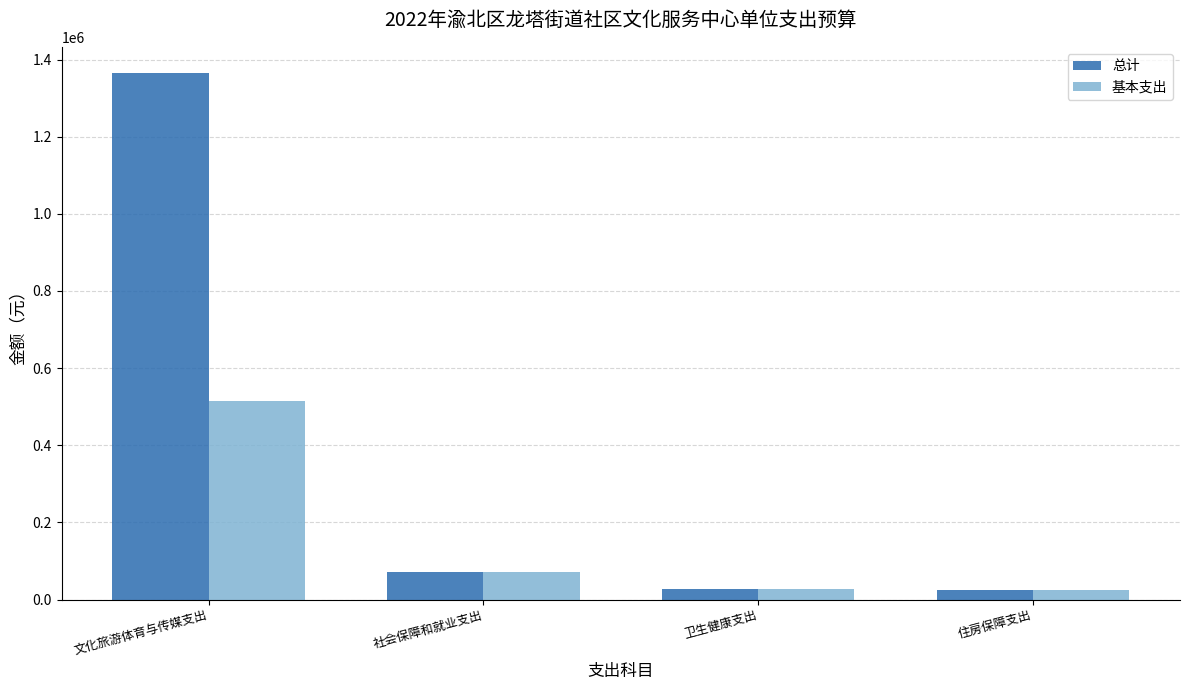

List the series in order of their overall mean, highest first.

总计, 基本支出